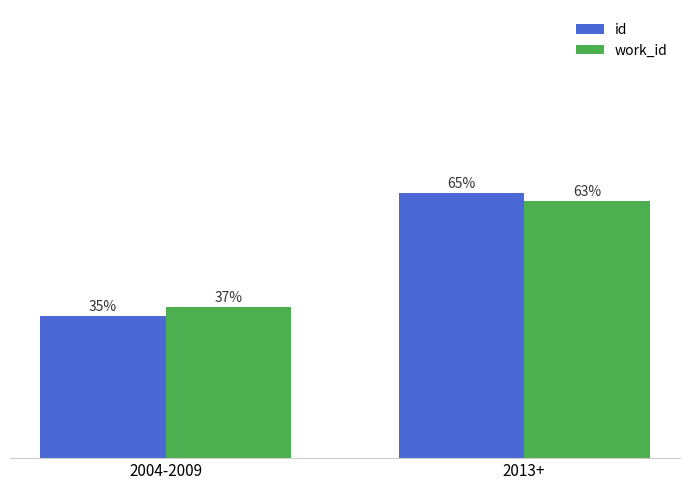

What is the label of the 2nd bar from the right?

2004-2009